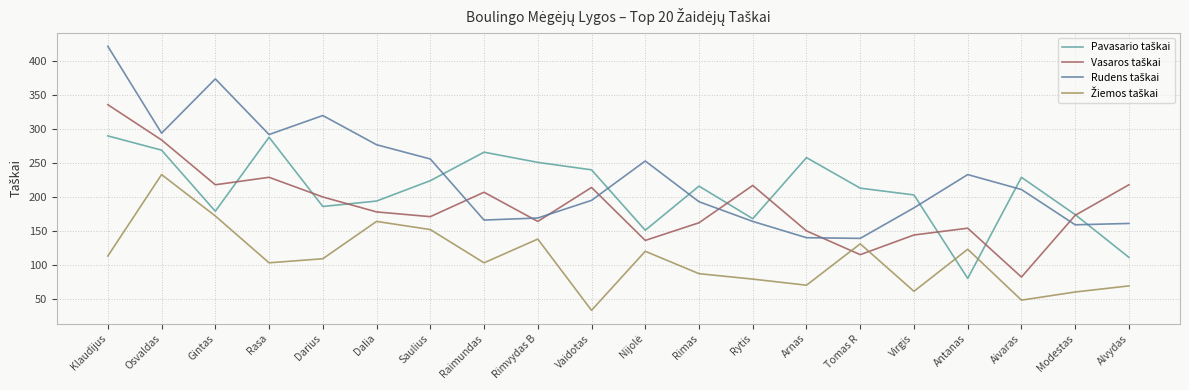

Which category has the lowest value across all series?

Vaidotas